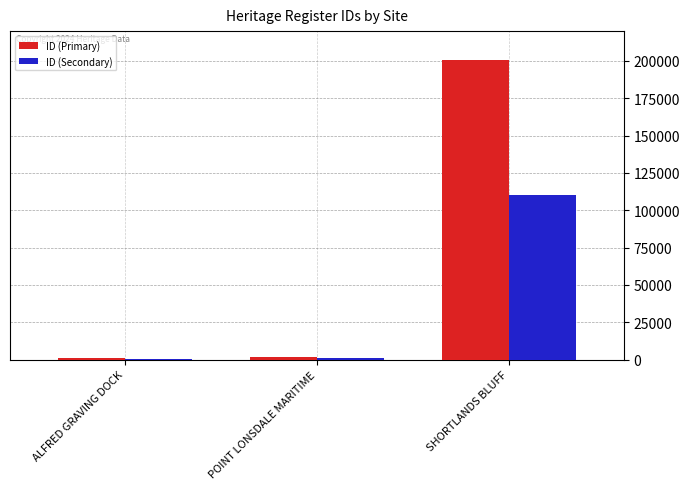

Rank the series at SHORTLANDS BLUFF from lowest to highest value.

ID (Secondary), ID (Primary)